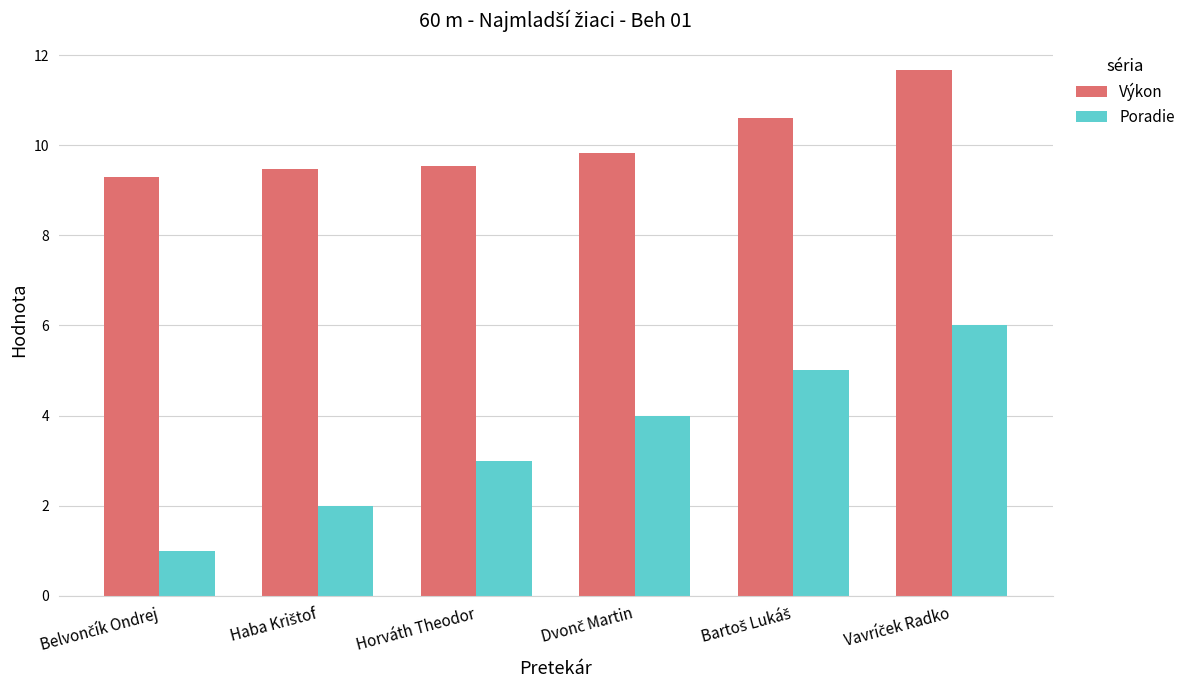

What is the difference between the highest and lowest values at Horváth Theodor?

6.5